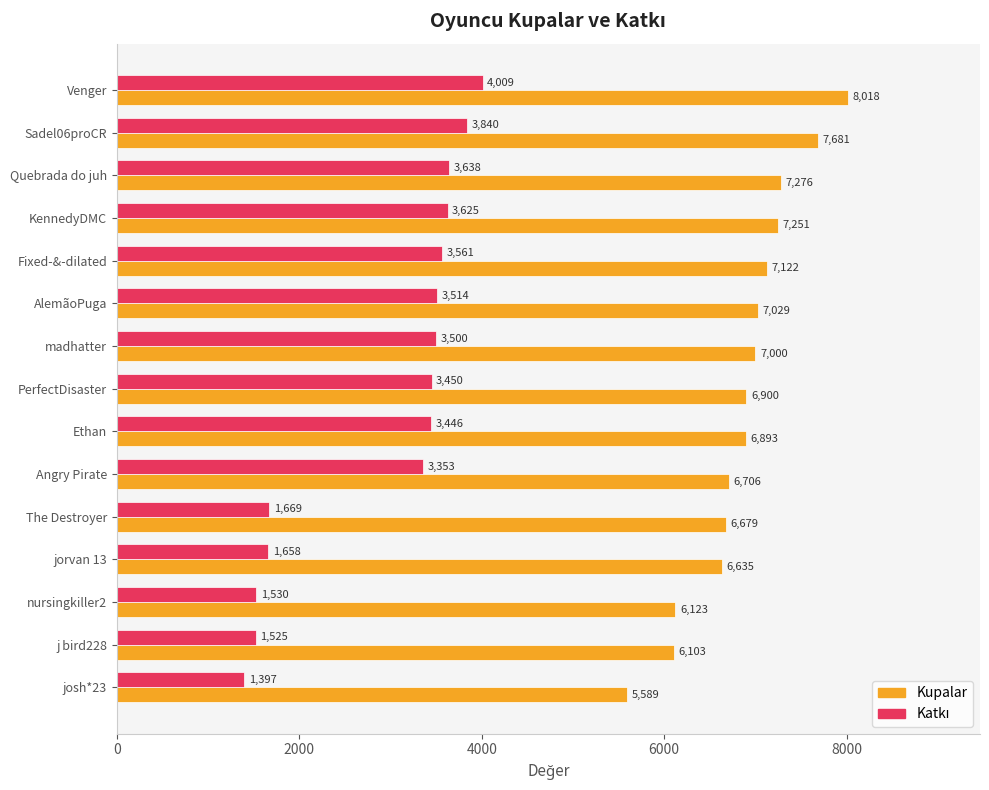

Is it true that Kupalar equals 6706 at Angry Pirate?

True